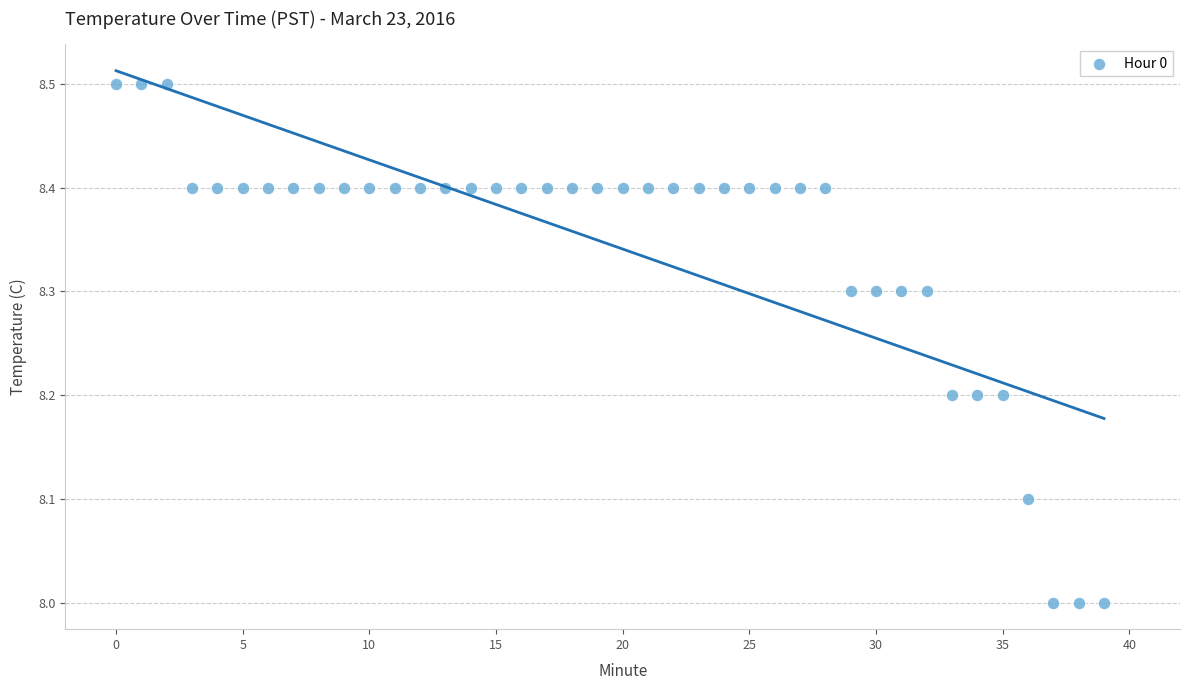

What is the range of Y values (max minus min)?

0.5